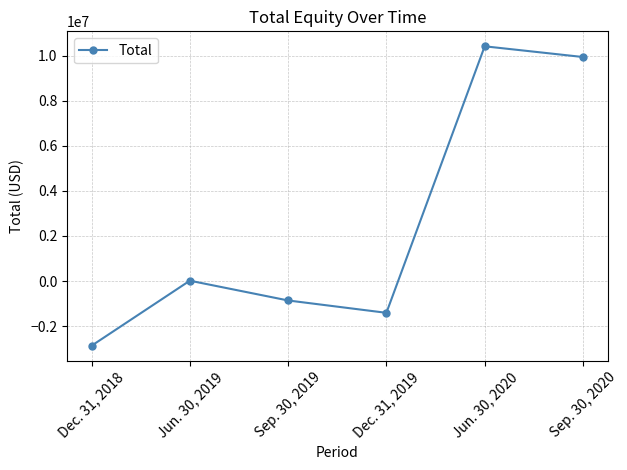

Where is the first local minimum?

Dec. 31, 2019